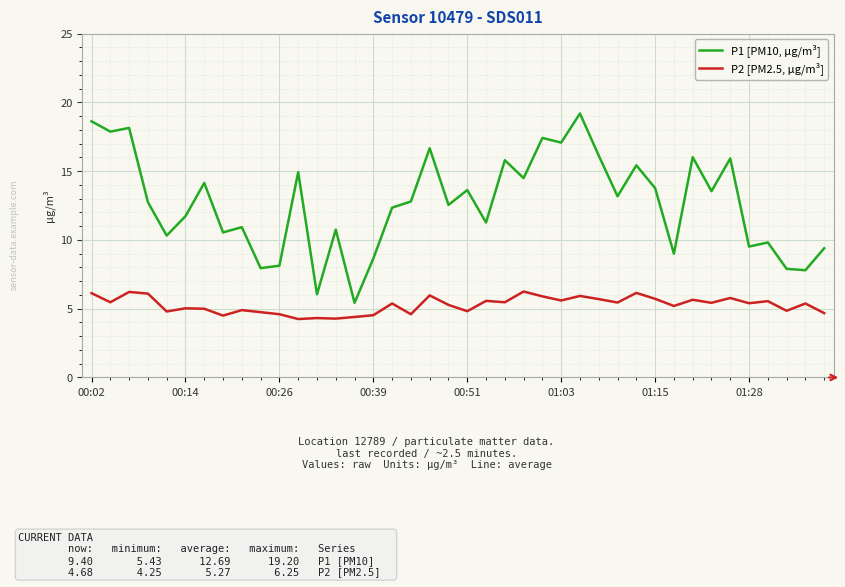

List the series in order of their peak value, highest first.

P1 [PM10, µg/m³], P2 [PM2.5, µg/m³]